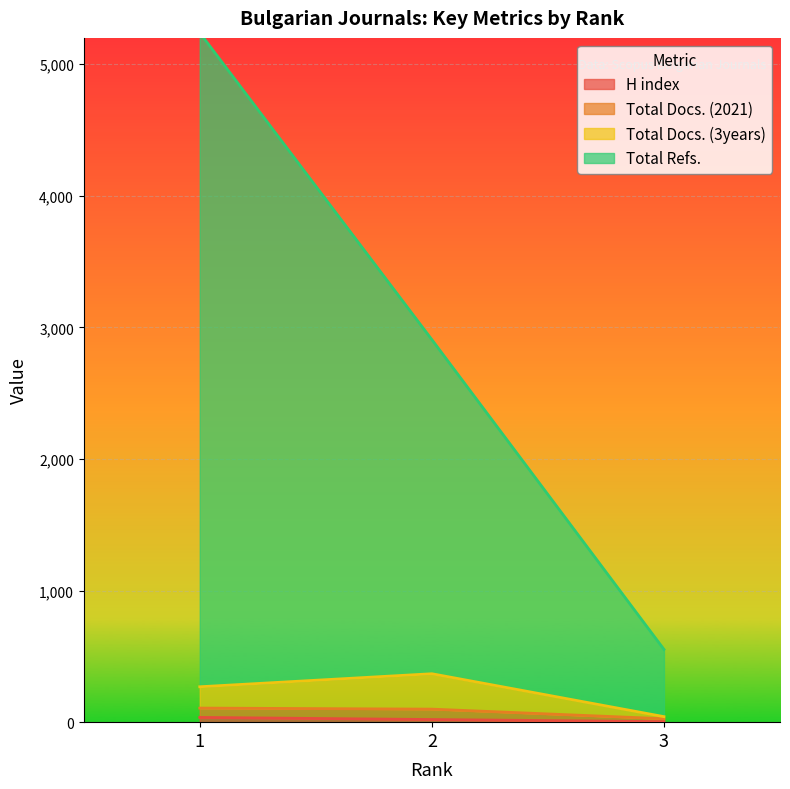

What is the spread (max minus min) of values at 3?

549